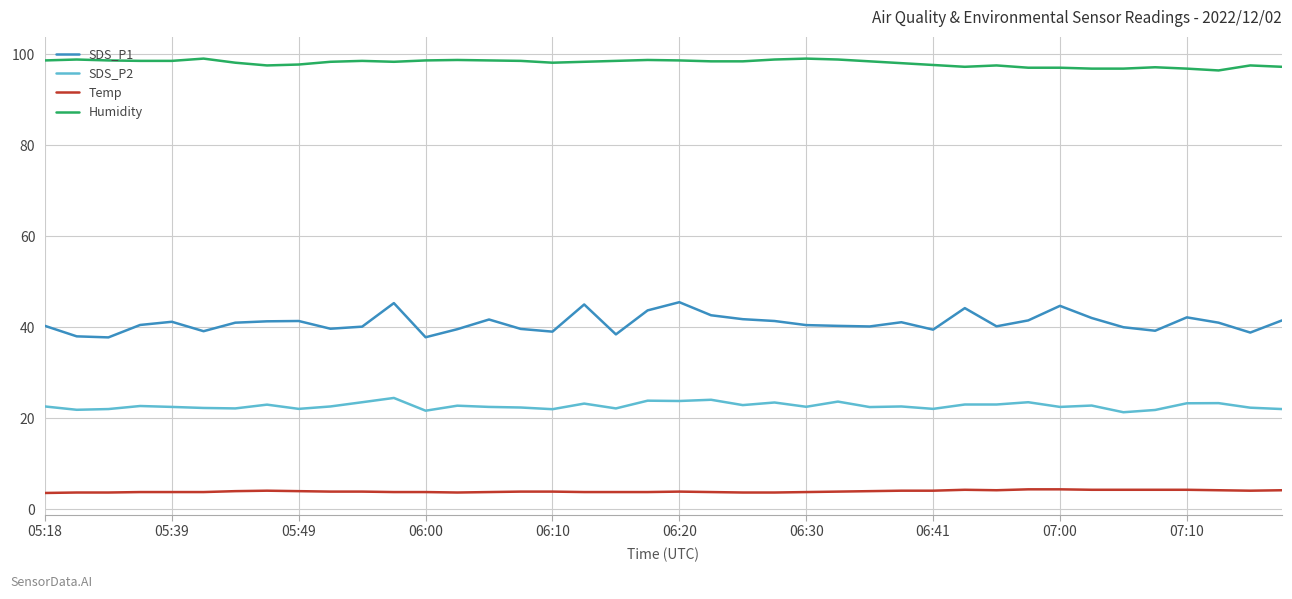

Which series has the largest total across all categories?

Humidity